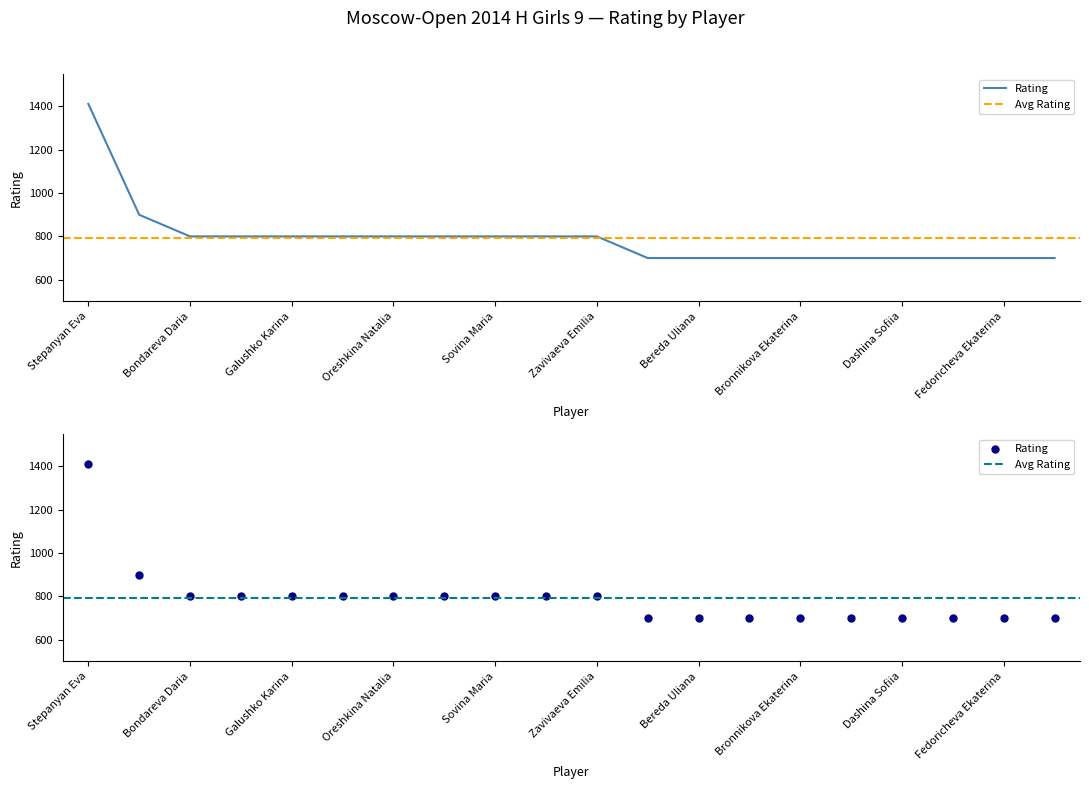

Between Dashina Sofiia and Fedoricheva Ekaterina, which is larger?

Dashina Sofiia